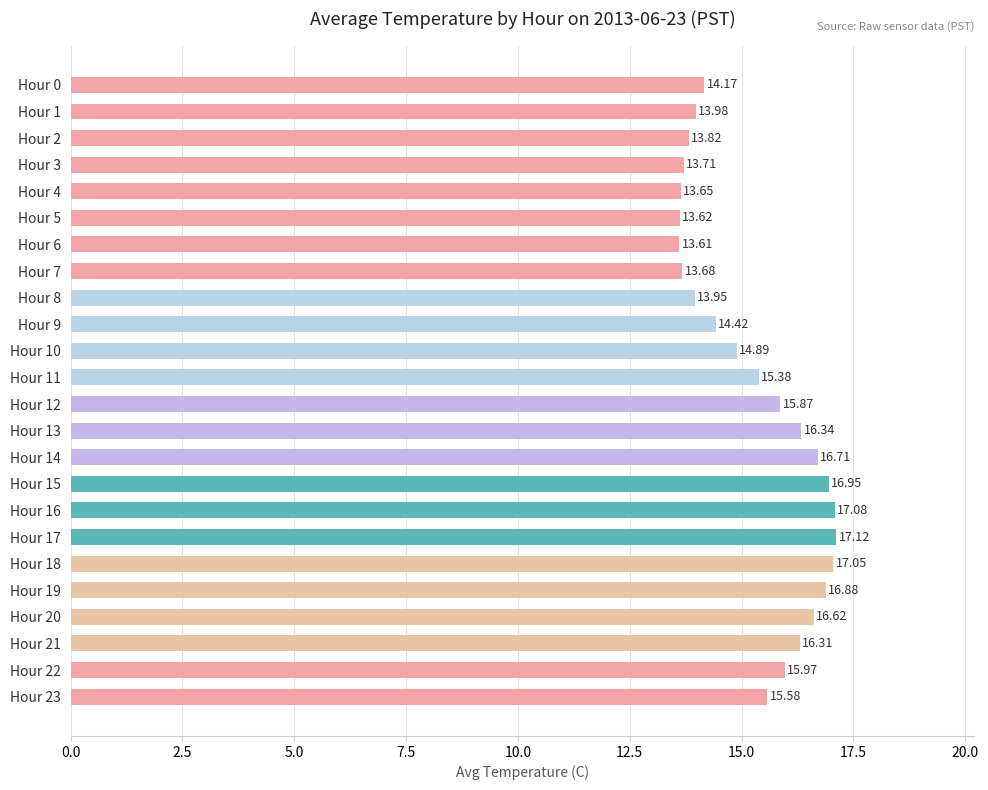

Where is the data nearest to the value 15?

Hour 10